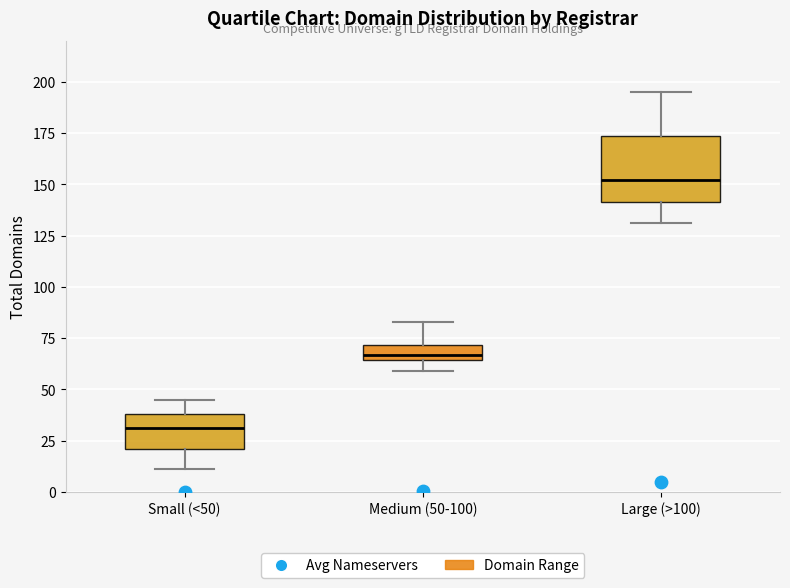

Comparing the boxes themselves (not the whiskers), which one is the tallest?

Large (>100)